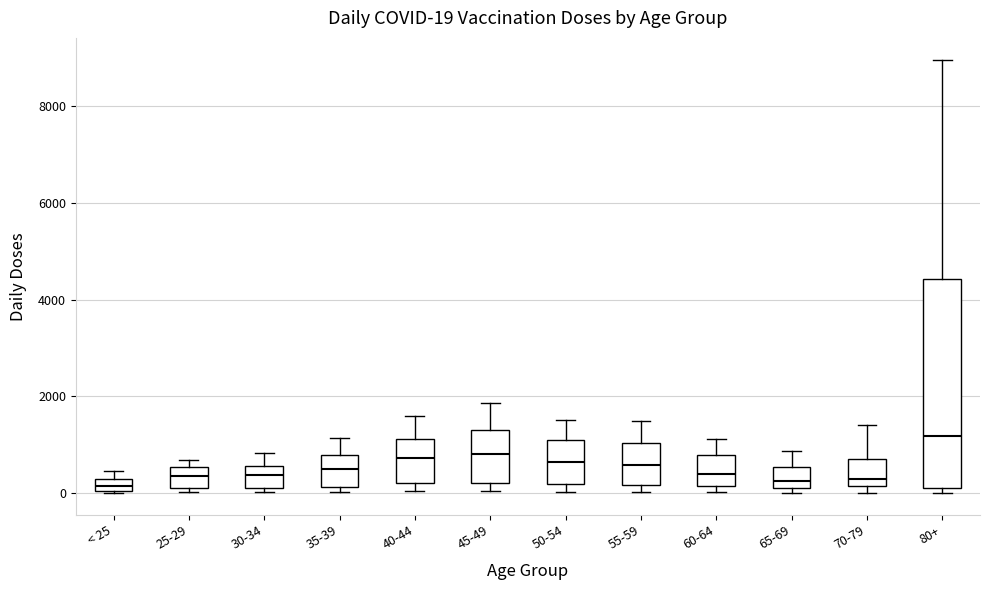

Comparing the boxes themselves (not the whiskers), which one is the tallest?

80+